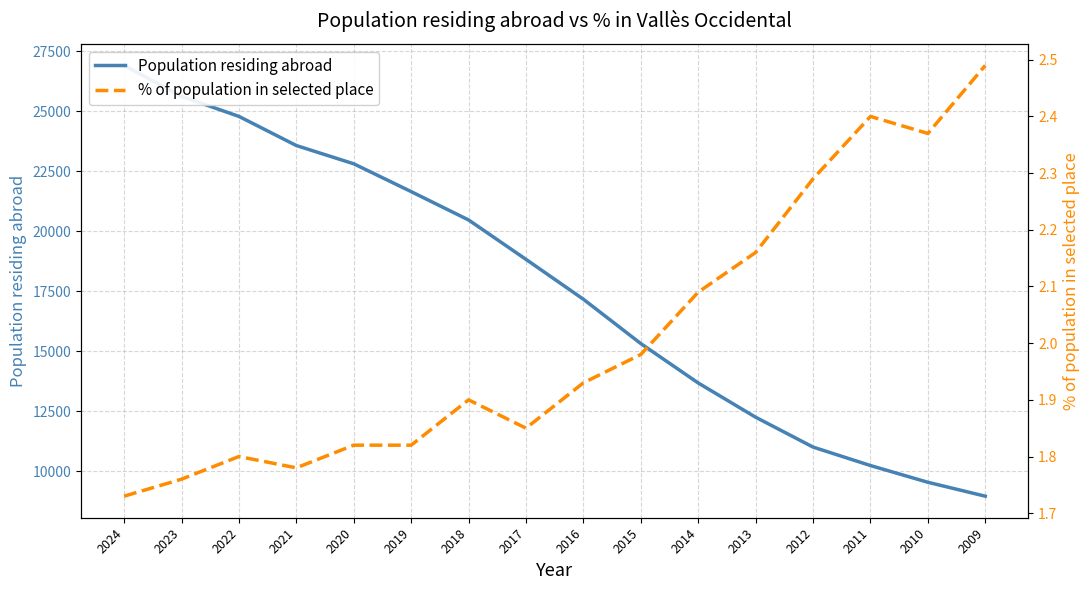

Between 2019 and 2020, which is larger?

2020